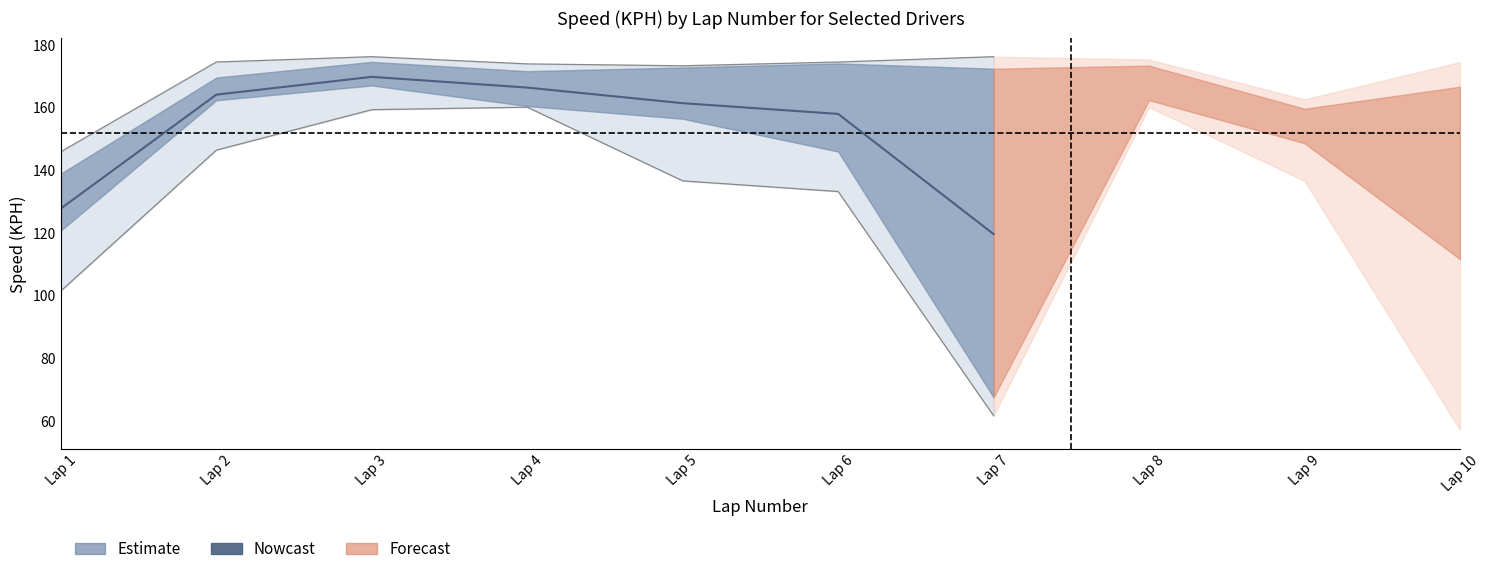

How many lines are shown in the chart?

1